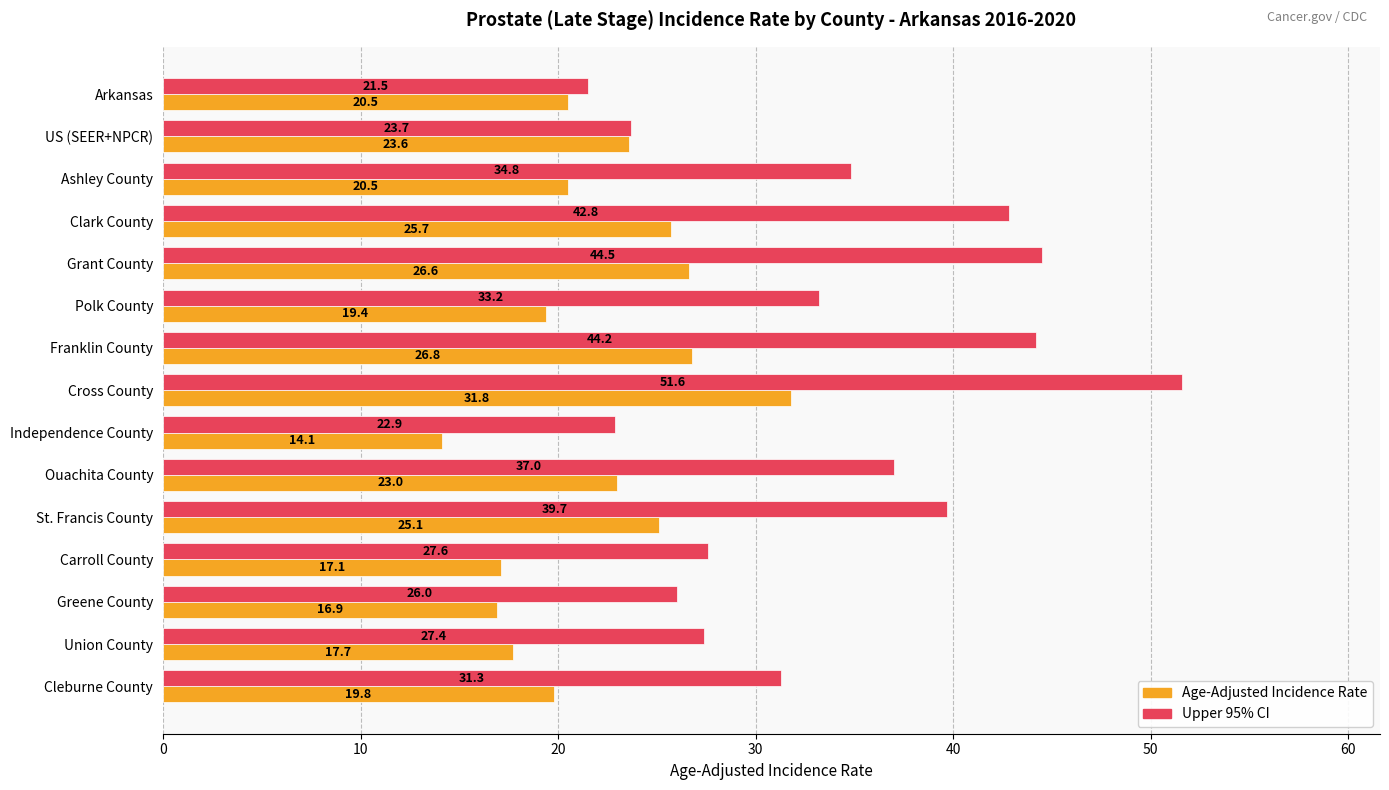

At which category is the sum across all series the highest?

Cross County